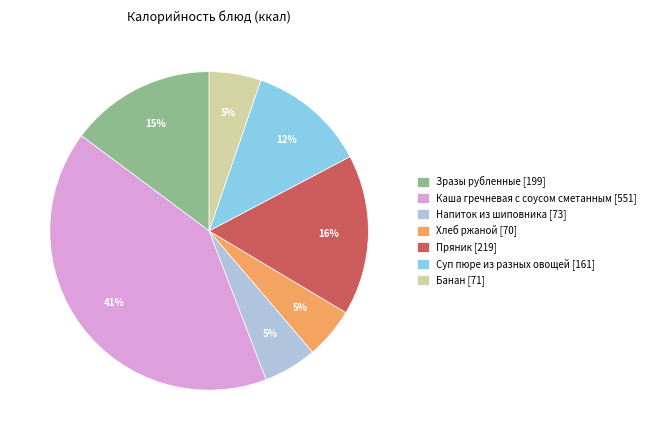

What is the largest slice in the pie chart?

Каша гречневая с соусом сметанным